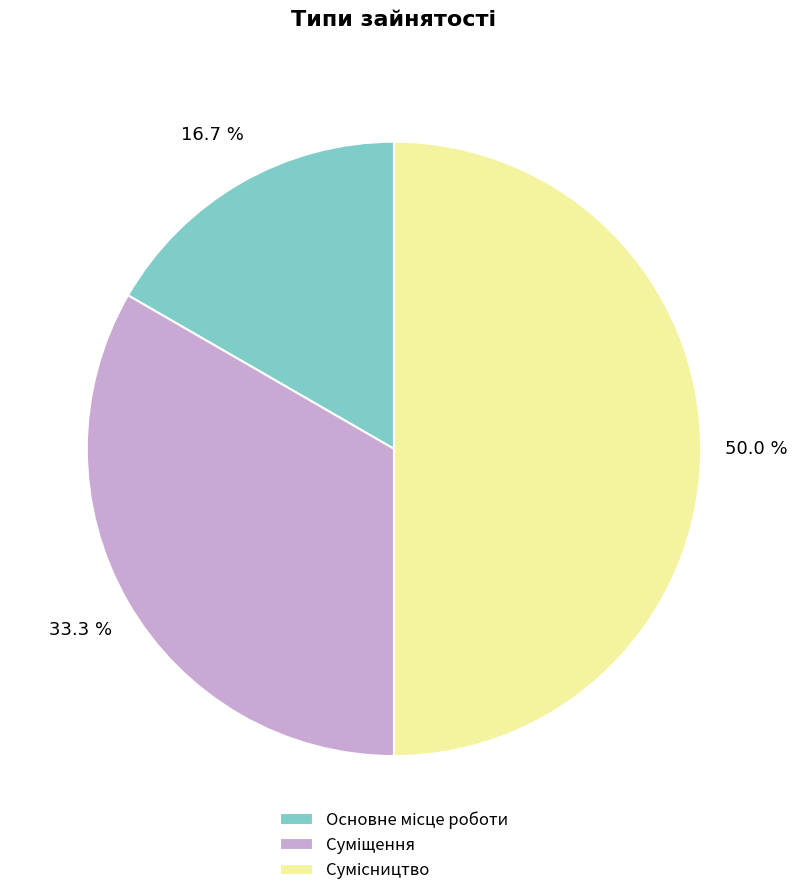

What is the ratio of the value at Основне місце роботи to the value at Сумісництво?

0.3